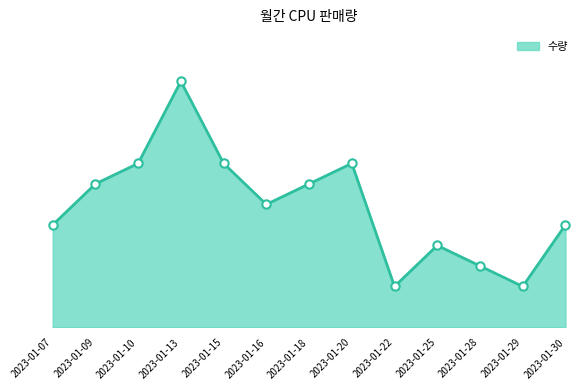

Which category has the lowest value across all series?

2023-01-22